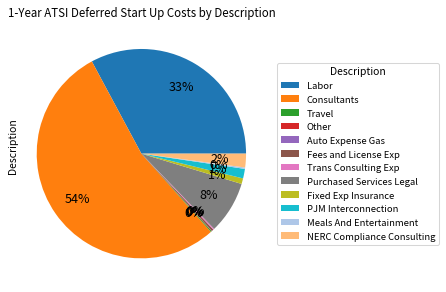

Which has a higher value, NERC Compliance Consulting or PJM Interconnection?

NERC Compliance Consulting